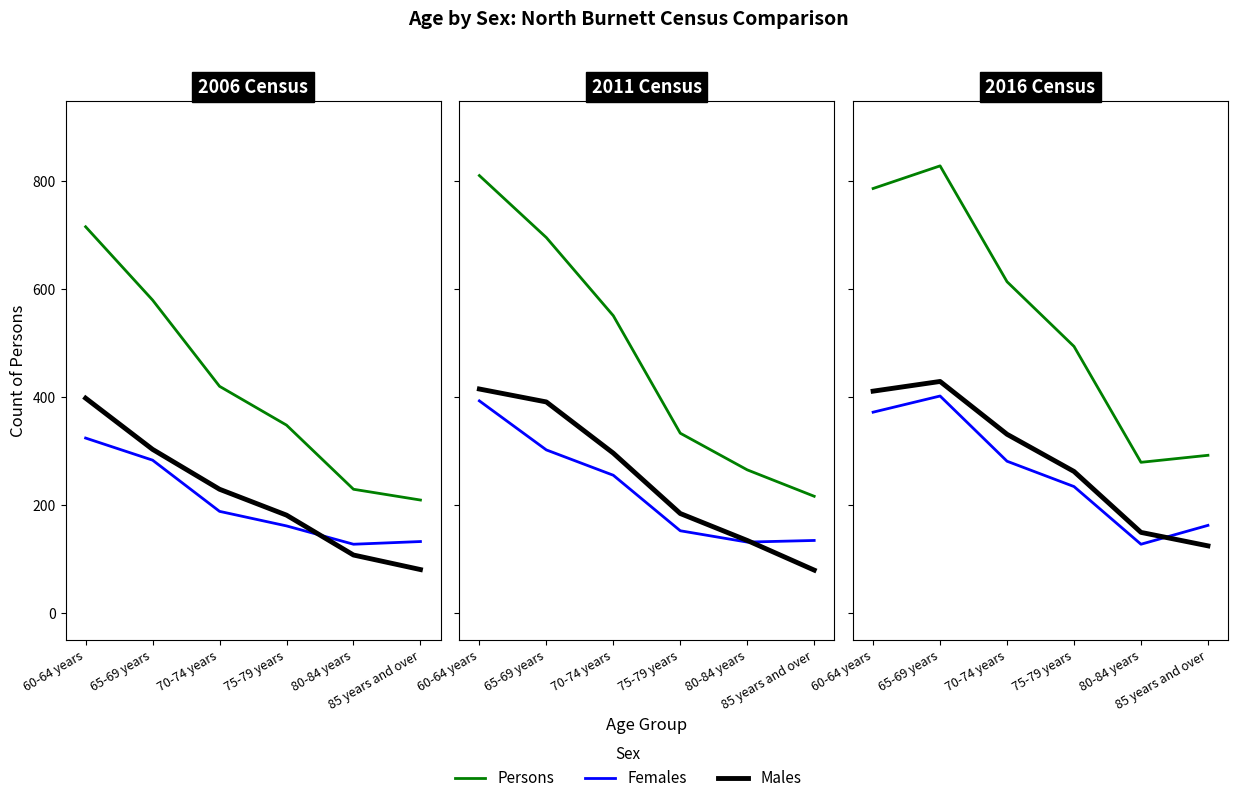

Between 65-69 years and 80-84 years, which series saw the biggest shift?

Persons